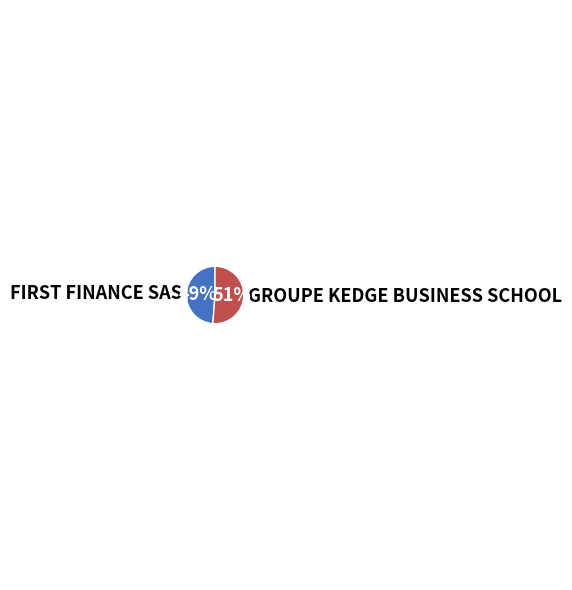

What is the majority slice?

GROUPE KEDGE BUSINESS SCHOOL